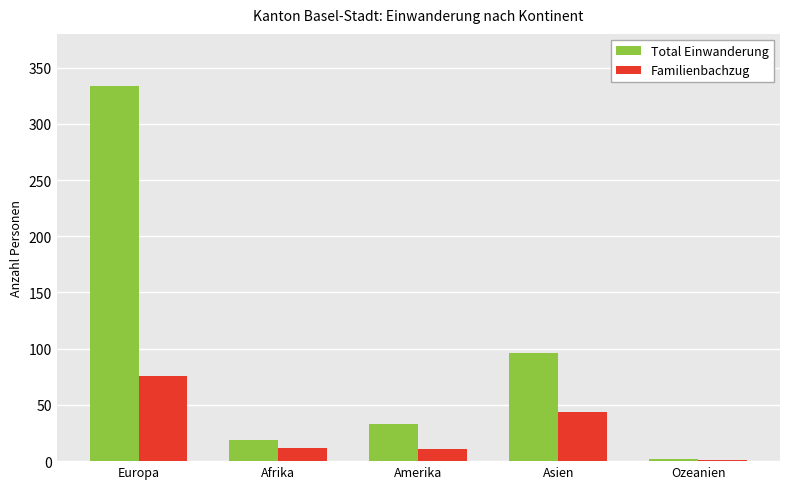

What is the total value across all series at Europa?

410